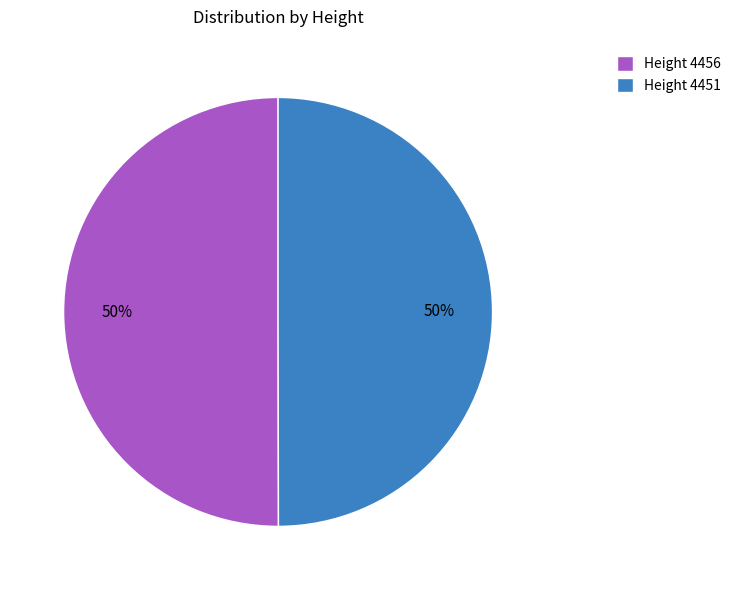

Count the number of slices in the pie.

2